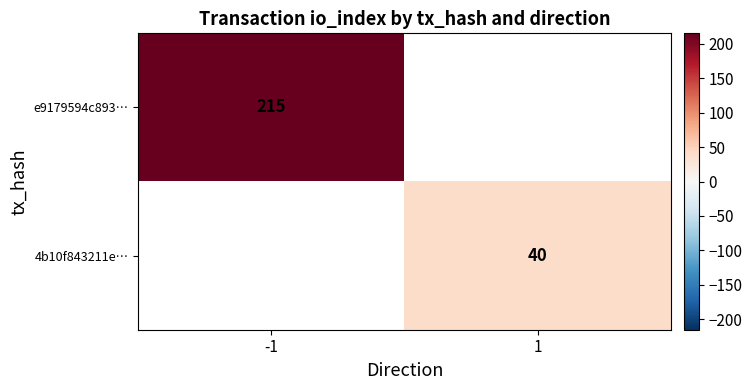

Is it true that e9179594c893… equals 215 at -1?

True